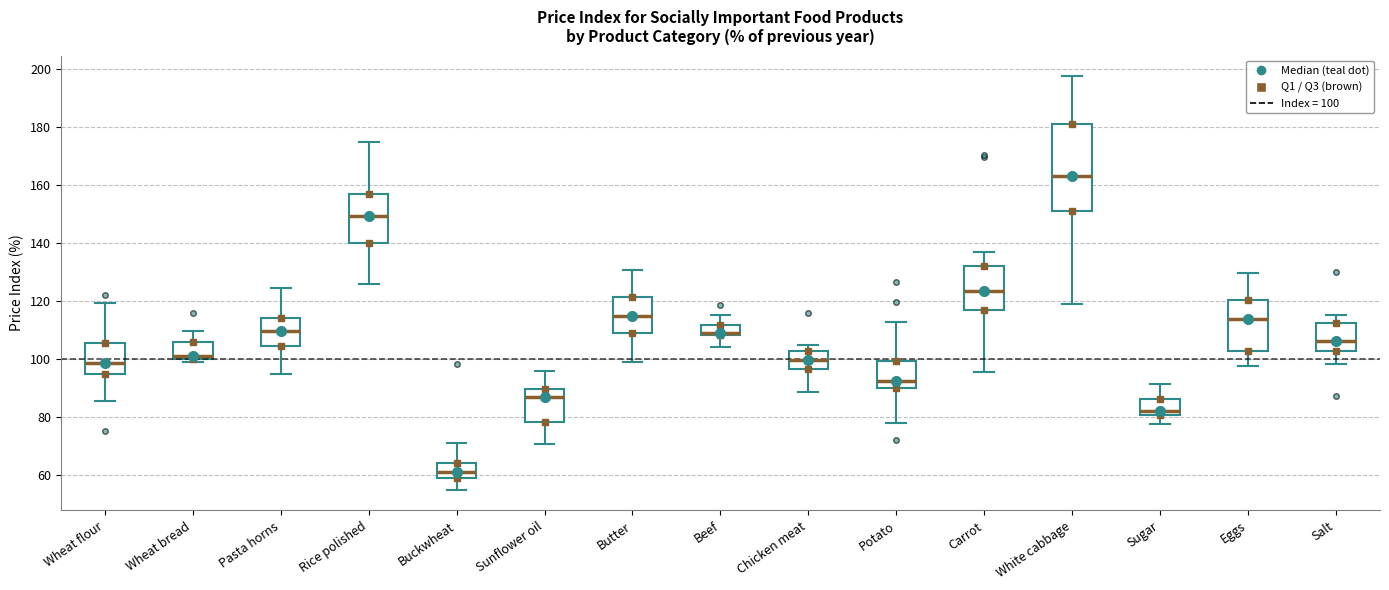

Where does the median line of the box for Wheat flour sit on the y-axis? The values are not printed on the chart, so give them approximately, as read against the axis.

98